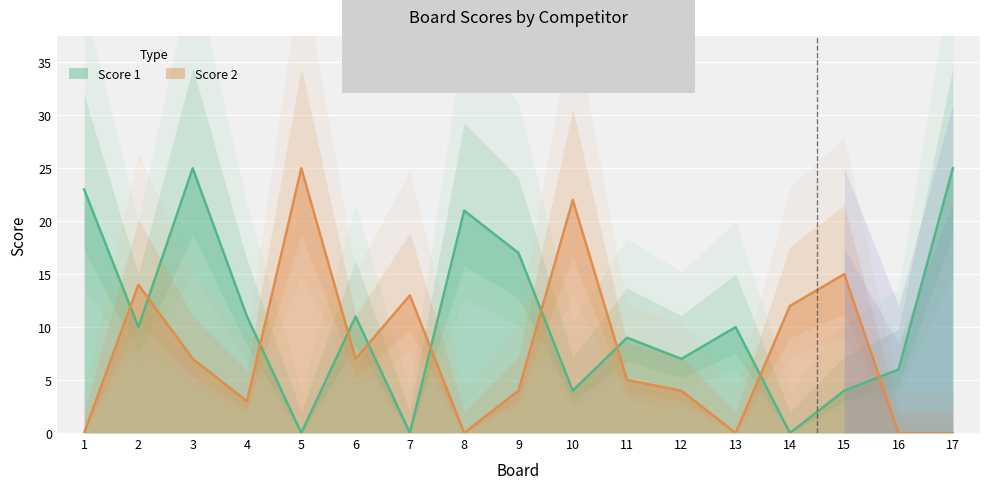

Which series has the widest spread of values?

Score 1